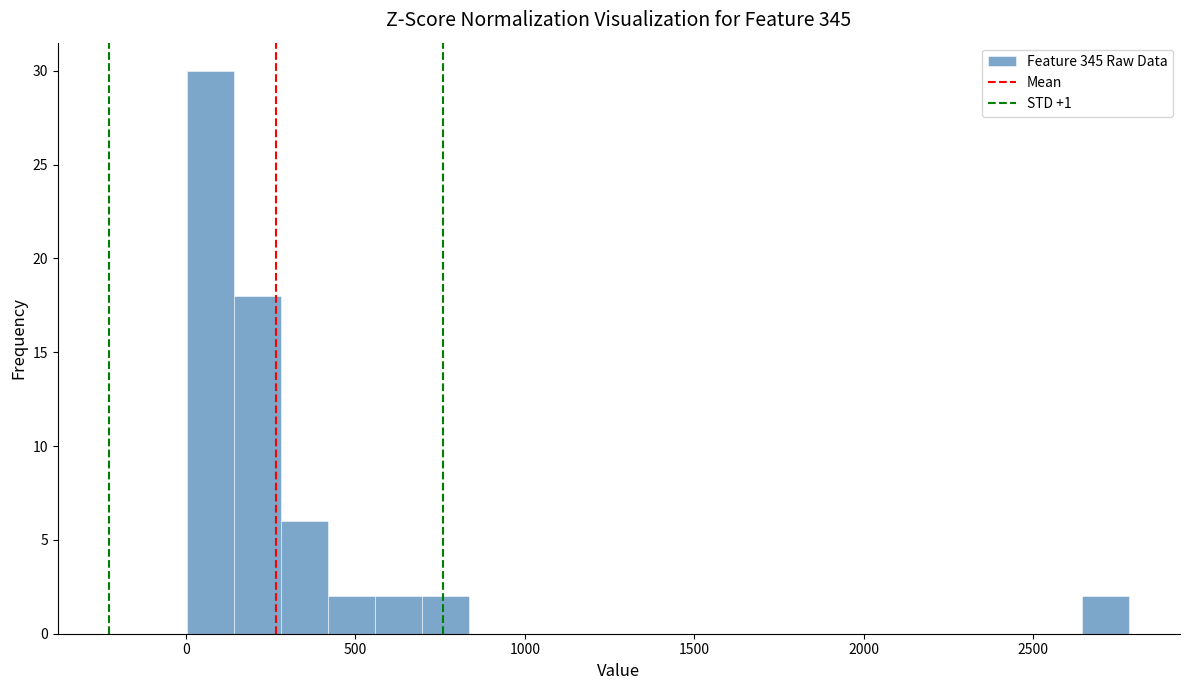

Read against the x-axis, roughly where is the centre of the tallest bar?

50